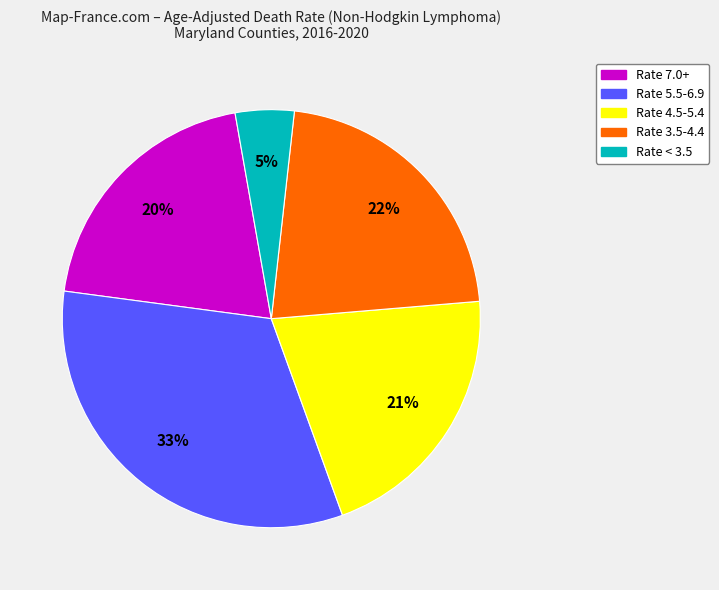

Is there a majority slice in this chart?

No